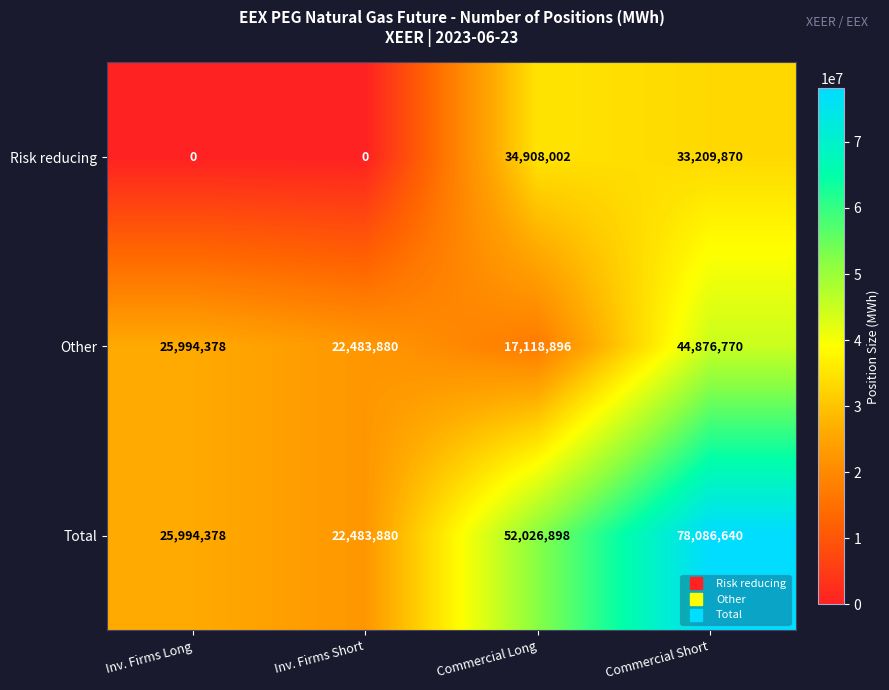

Which series has the widest spread of values?

Total